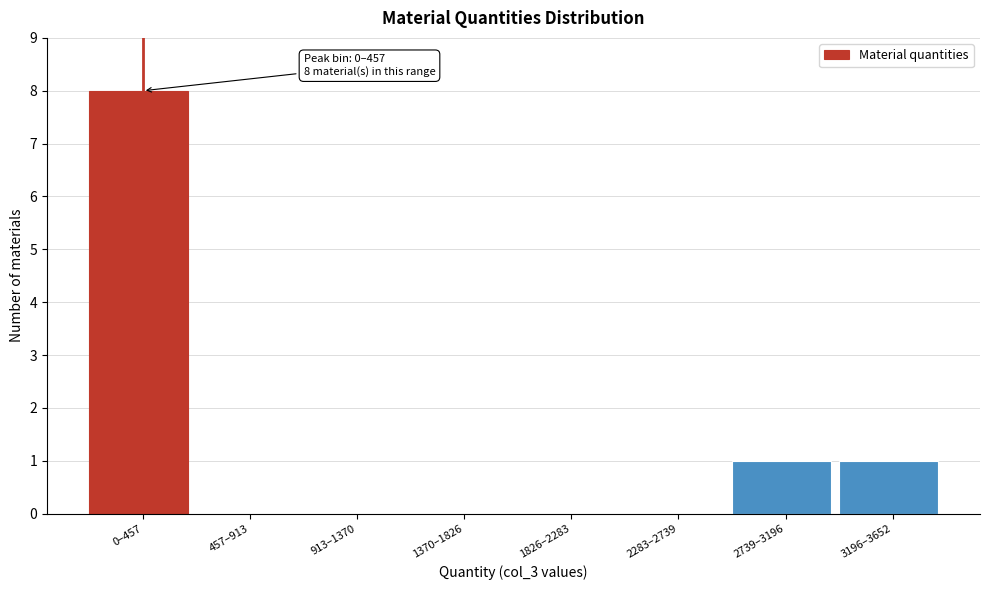

Reading left to right, extract all data points from this chart.

0–457=8	457–913=0	913–1370=0	1370–1826=0	1826–2283=0	2283–2739=0	2739–3196=1	3196–3652=1